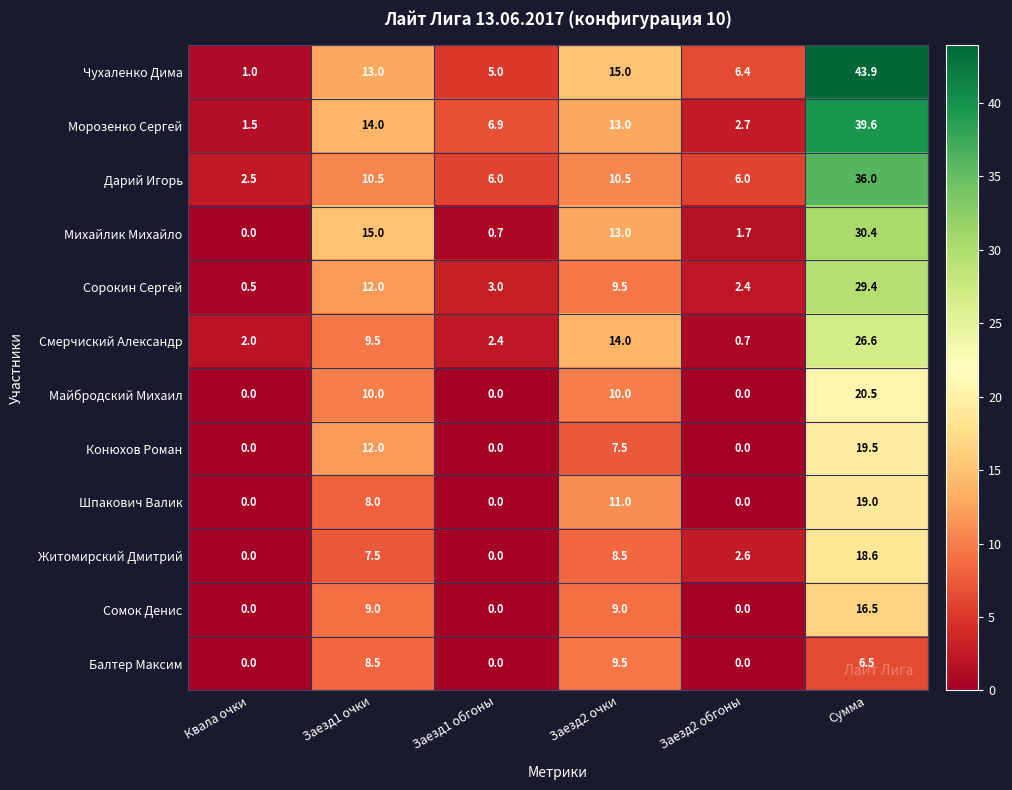

Rank the series by their maximum value, from highest to lowest.

Чухаленко Дима, Морозенко Сергей, Дарий Игорь, Михайлик Михайло, Сорокин Сергей, Смерчиский Александр, Майбродский Михаил, Конюхов Роман, Шпакович Валик, Житомирский Дмитрий, Сомок Денис, Балтер Максим